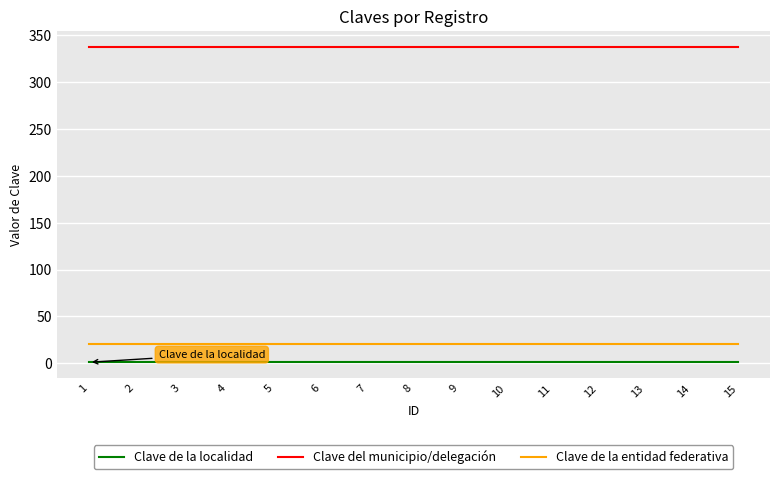

Is the value of Clave de la entidad federativa at 5 greater than the value of Clave de la localidad at 5?

Yes